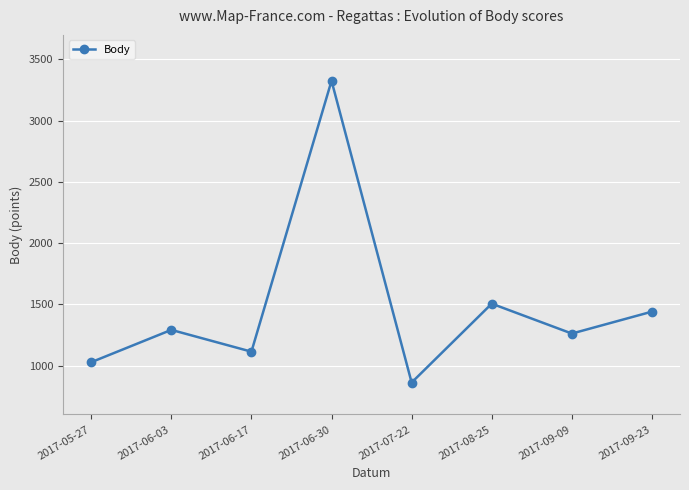

List the labels in order of value, largest first.

2017-06-30, 2017-08-25, 2017-09-23, 2017-06-03, 2017-09-09, 2017-06-17, 2017-05-27, 2017-07-22